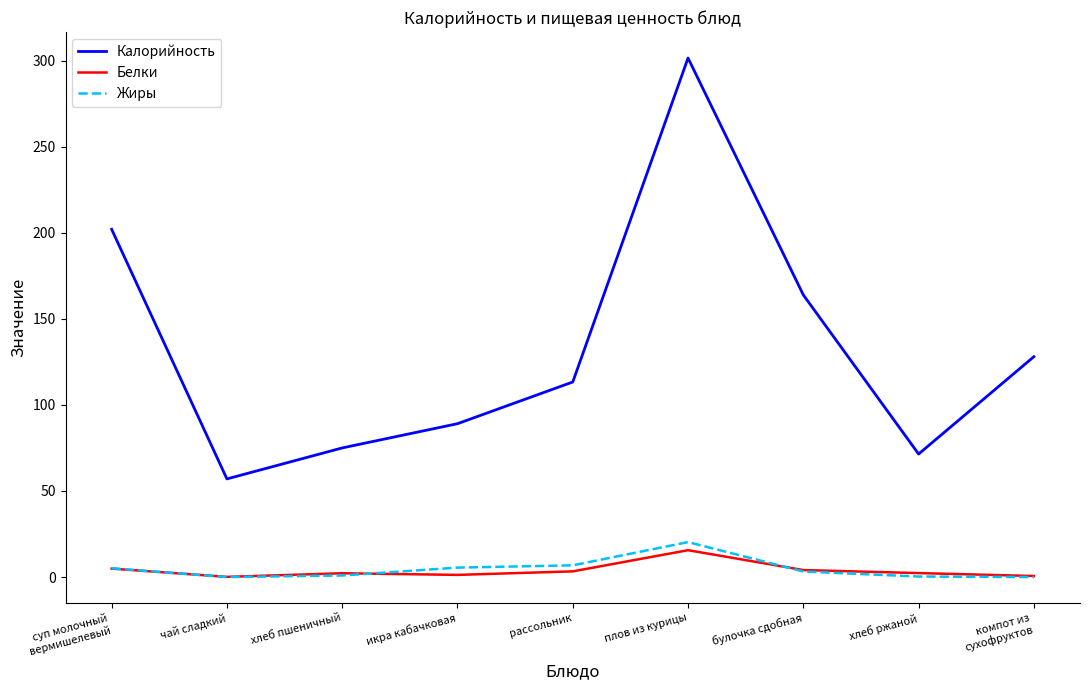

At which category is the sum across all series the highest?

плов из курицы